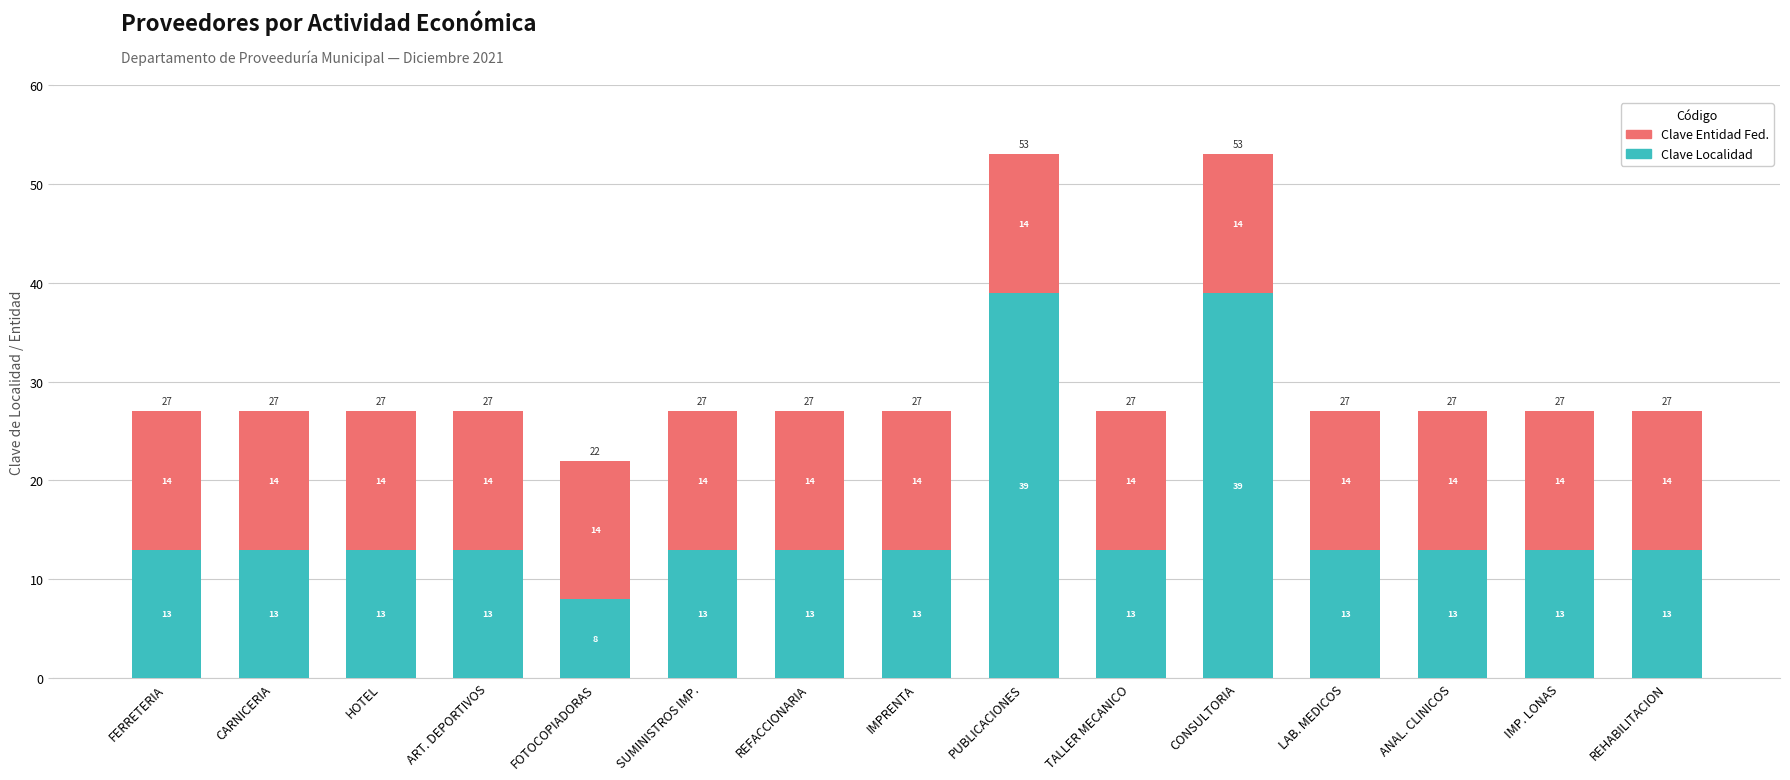

Does the chart contain any negative values?

No